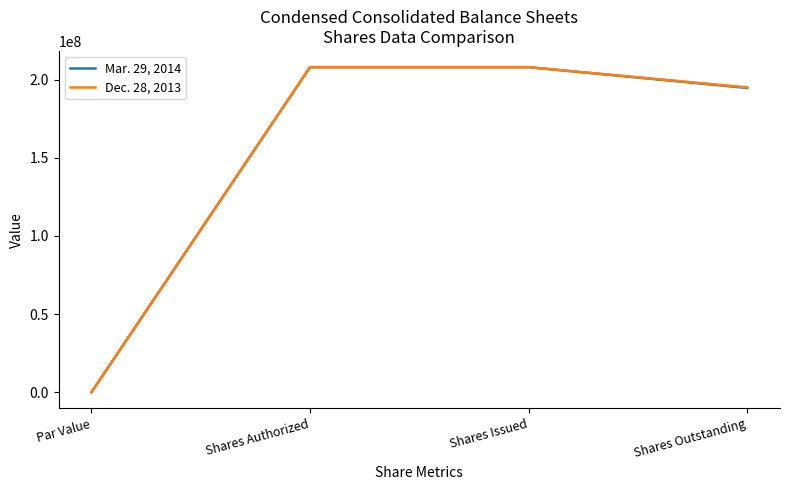

List the series in order of their overall mean, highest first.

Dec. 28, 2013, Mar. 29, 2014